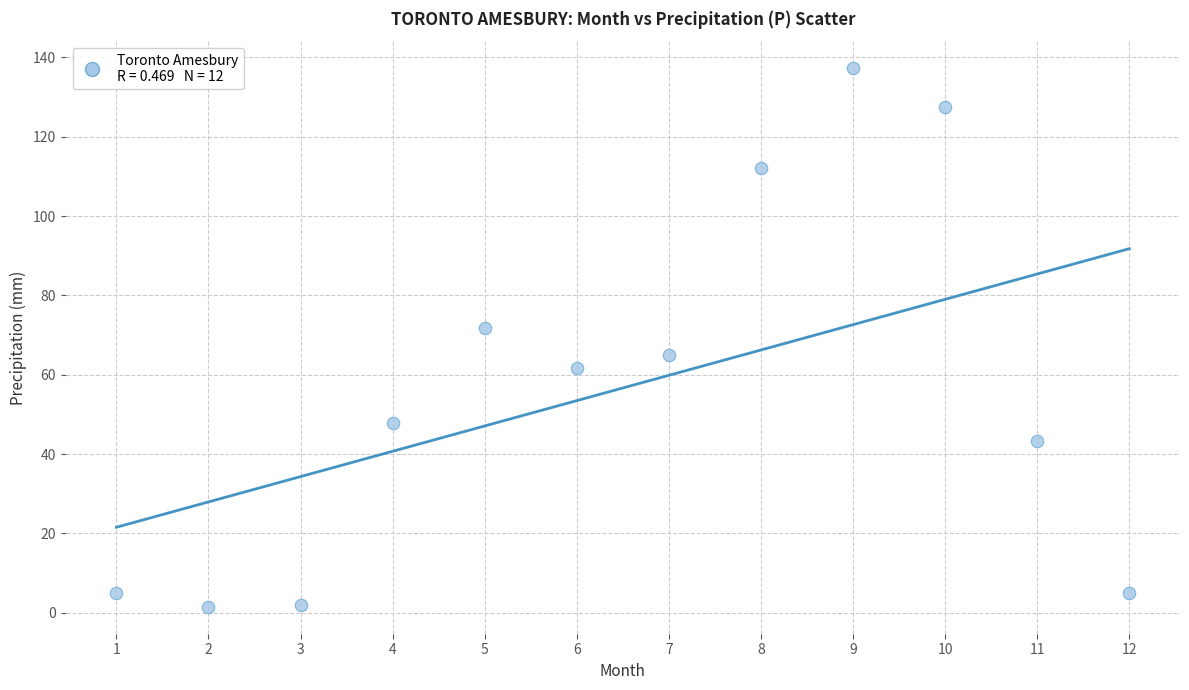

What is the range of X values (max minus min)?

11.0